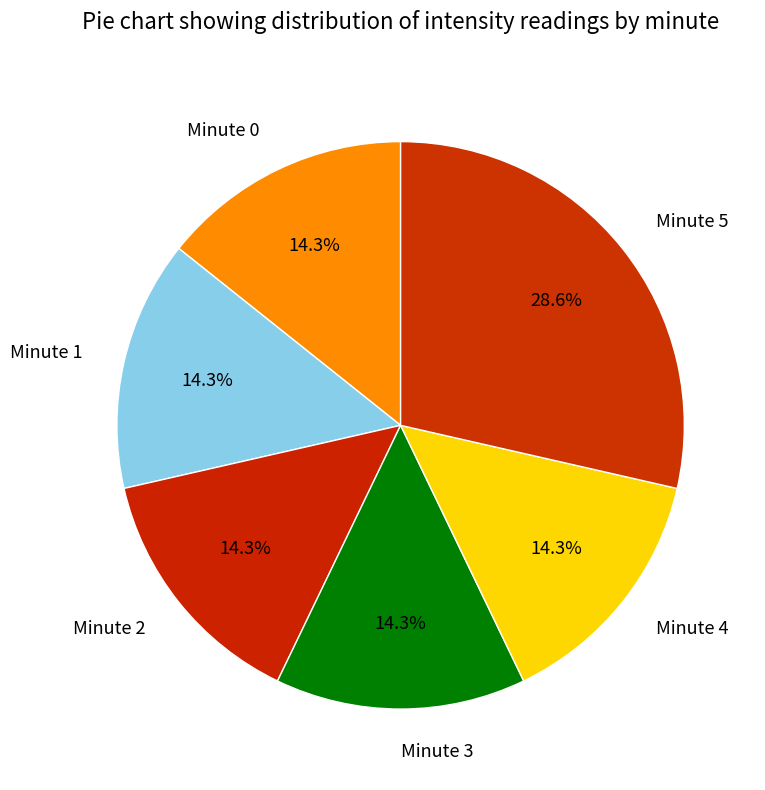

Is there a majority slice in this chart?

No